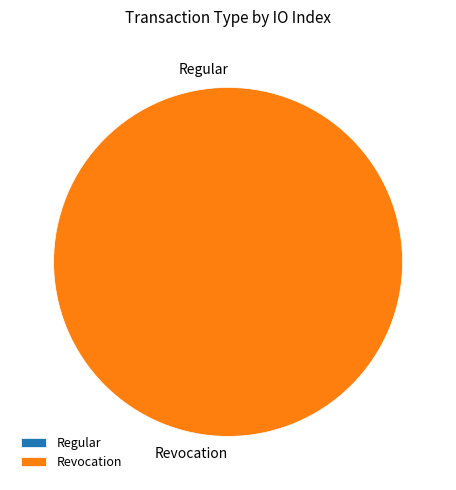

True or false: Regular accounts for 11% of the total.

False